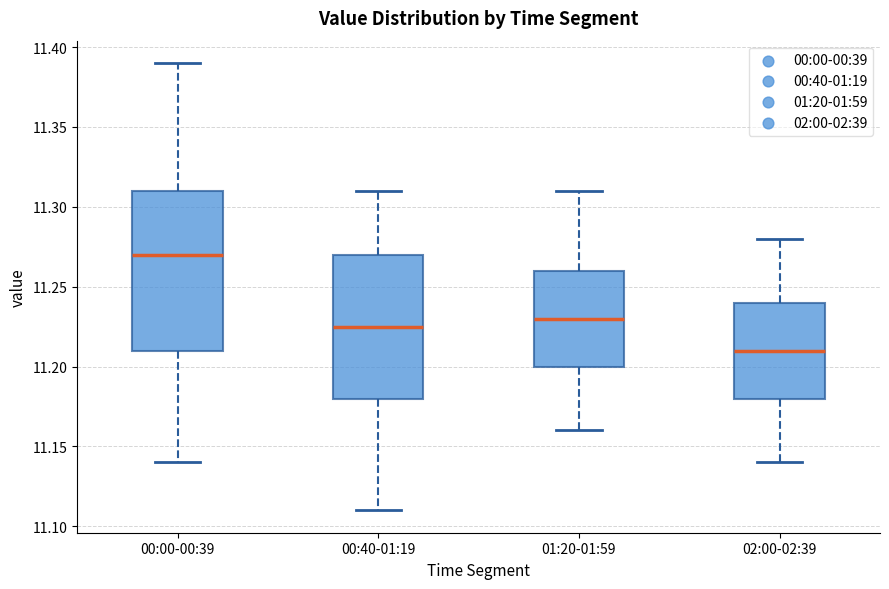

Where is the upper edge of the box for 00:40-01:19 on the y-axis? The values are not printed on the chart, so give them approximately, as read against the axis.

11.270